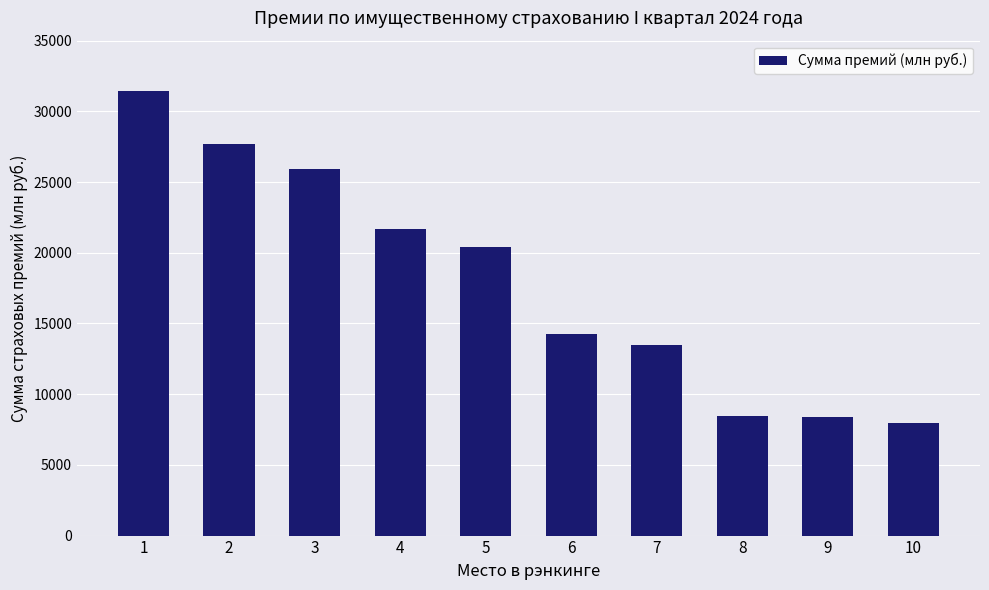

What is the value of the 5th bar from the left?

20443.3